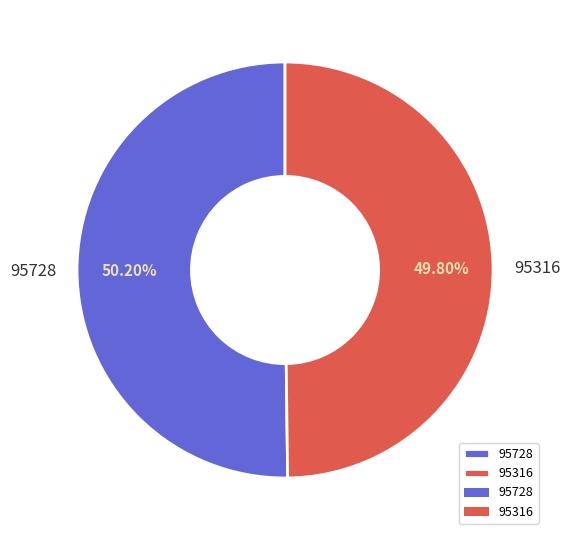

What is the ratio of the value at 95728 to the value at 95316?

1.0